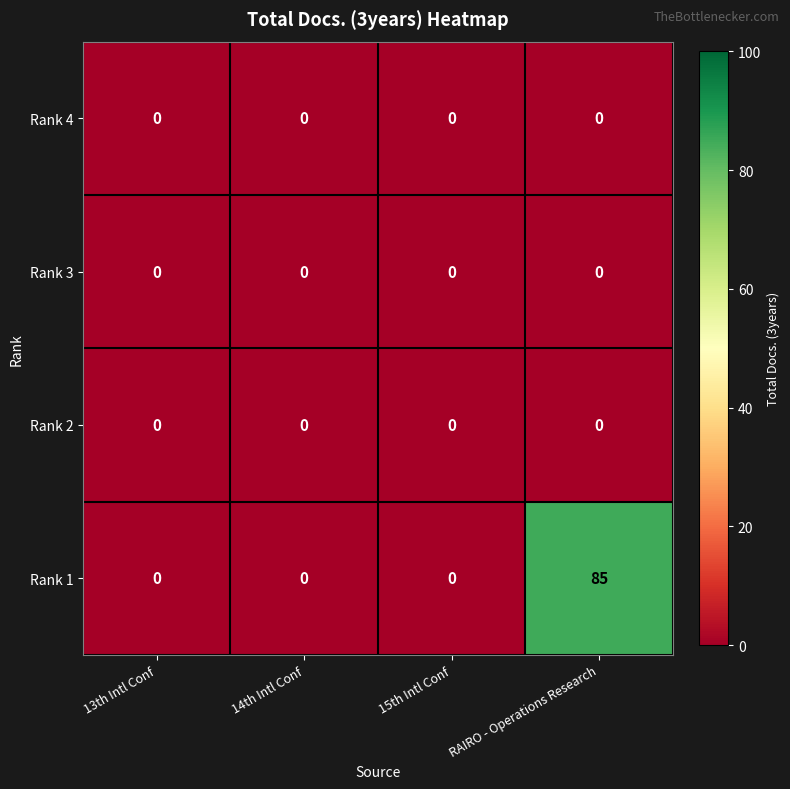

What is the difference between the maximum and minimum values in the Rank 1 series?

85